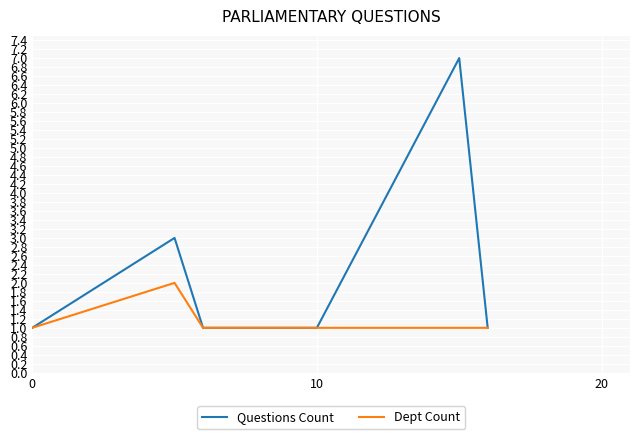

Which series has the widest spread of values?

Questions Count